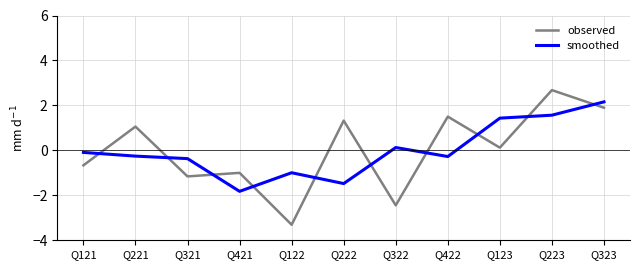

How many series are shown in this chart?

2